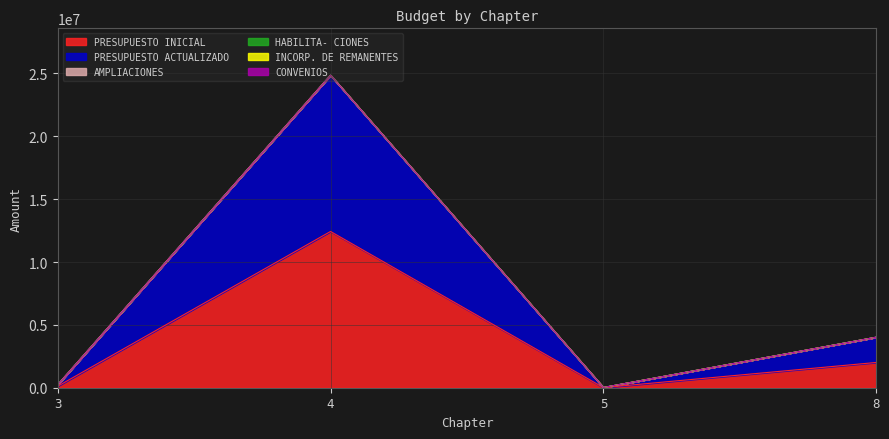

What are all the series names shown in the legend?

PRESUPUESTO INICIAL, PRESUPUESTO ACTUALIZADO, AMPLIACIONES, HABILITA- CIONES, INCORP. DE REMANENTES, CONVENIOS